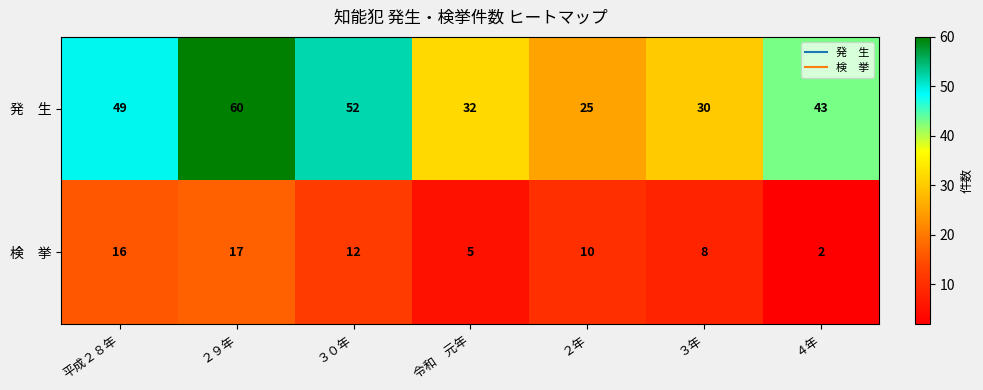

What is the difference between the highest and lowest values at ２年?

15